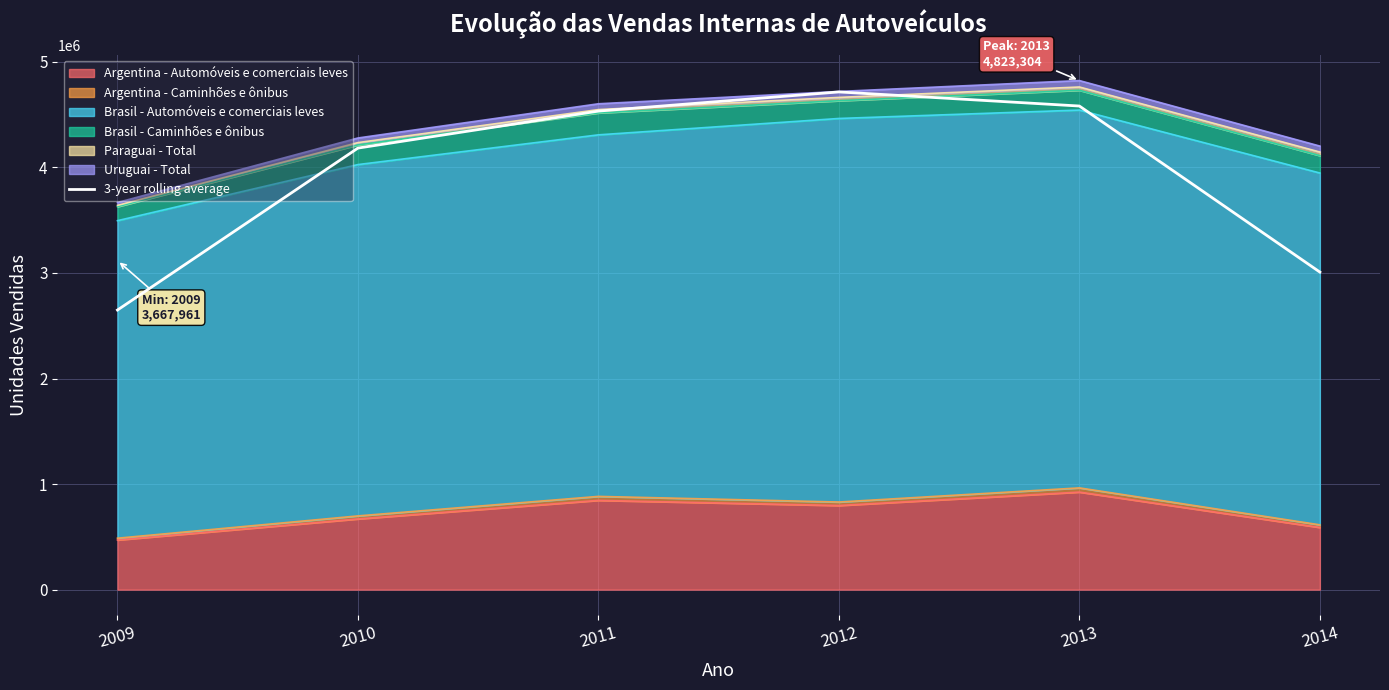

Rank the categories by value from highest to lowest.

2012, 2013, 2011, 2010, 2014, 2009